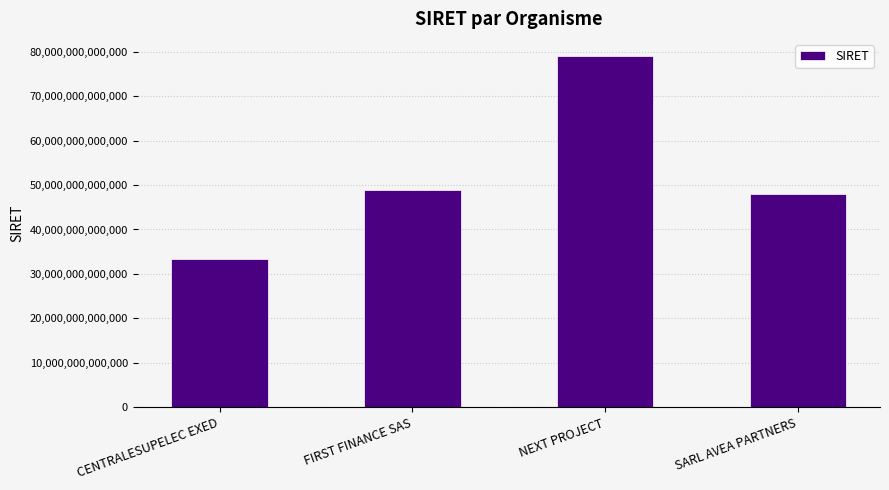

The chart shows a value of 133240247995960 at NEXT PROJECT. True or false?

False